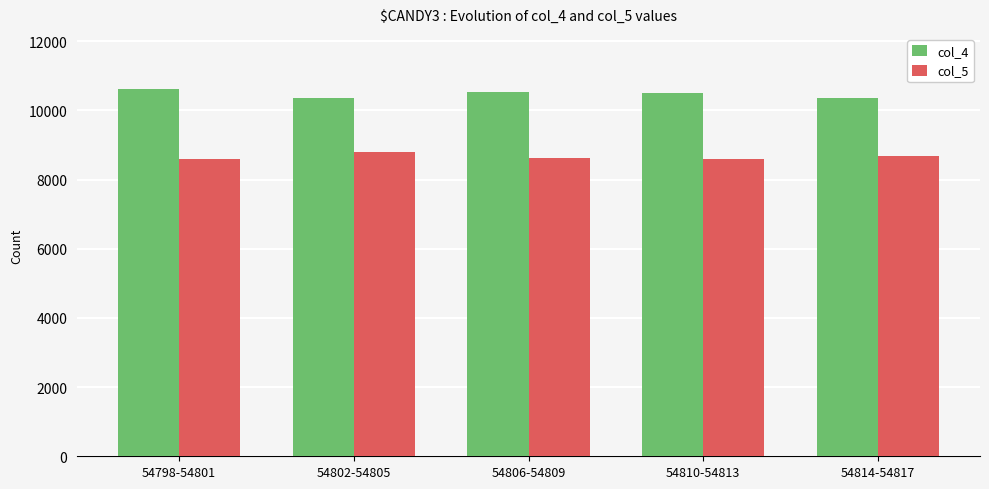

What is the difference between the second highest and minimum values in the col_4 series?

166